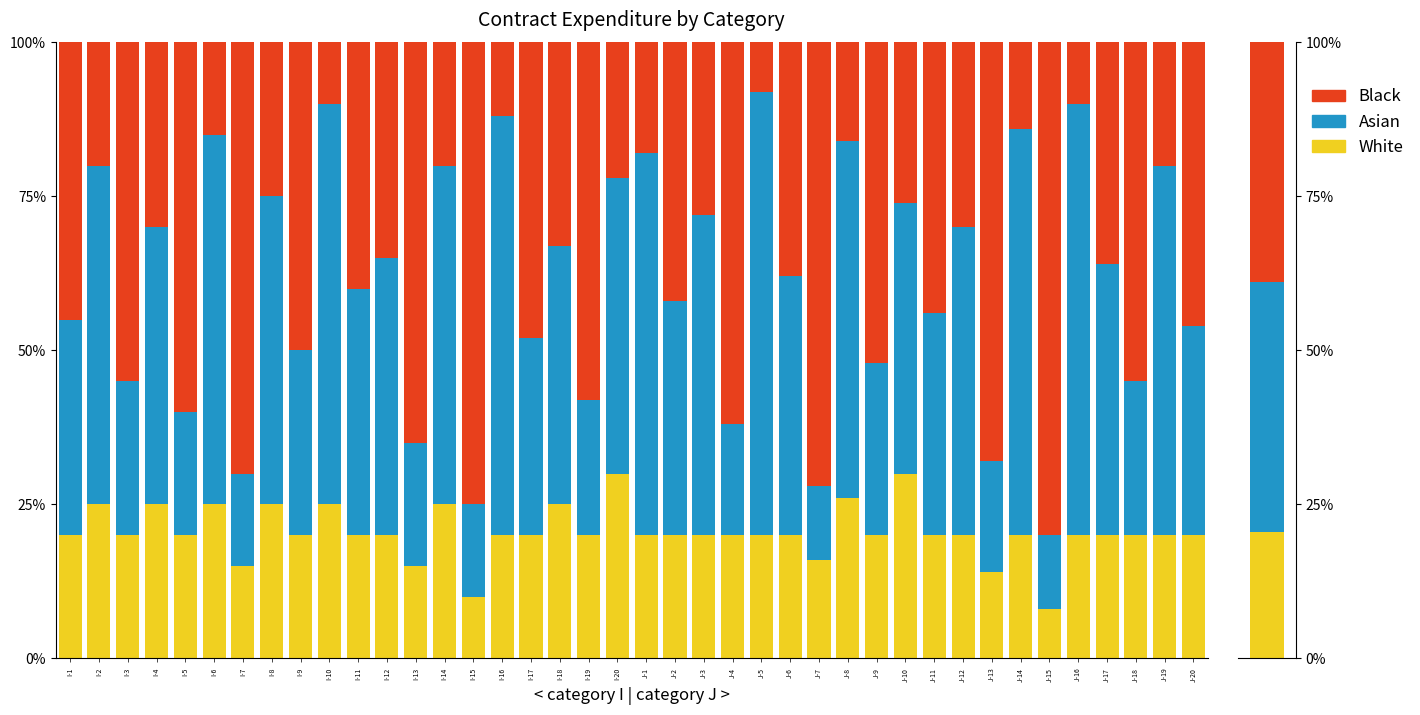

What is the total value across all series at J-6?

100.0